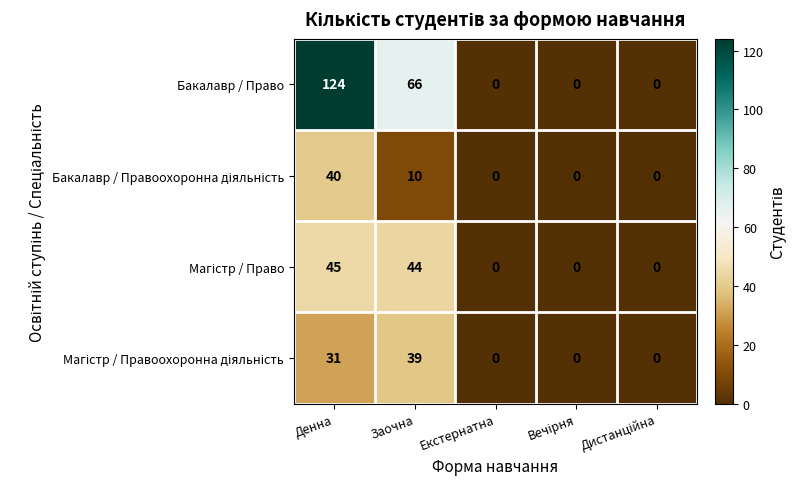

Read the Бакалавр / Право value at Денна.

124